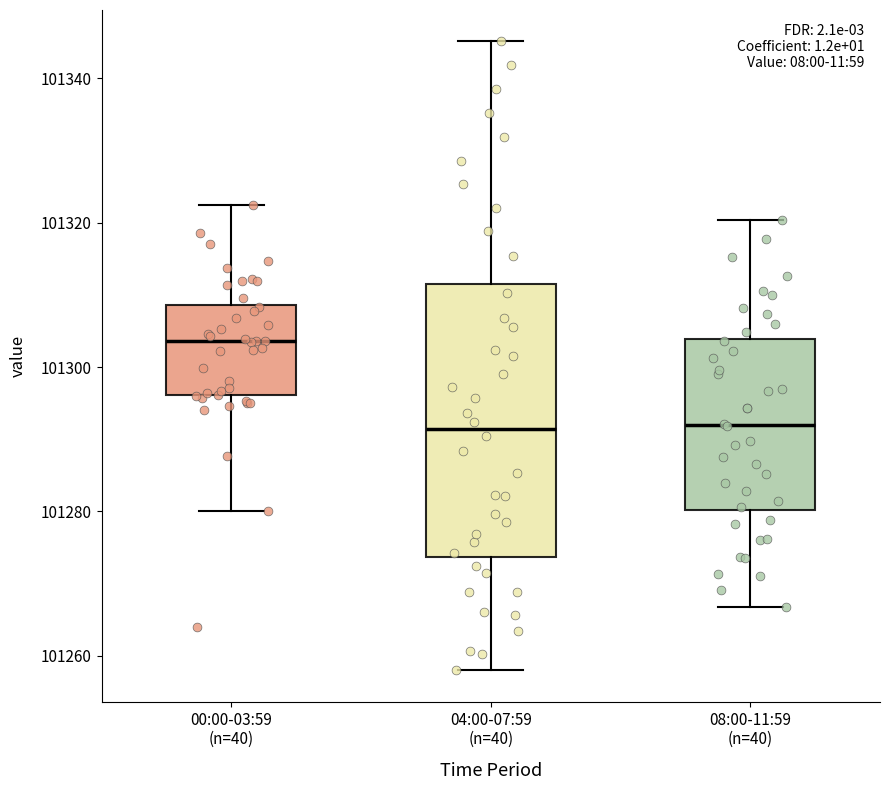

Which box's median line is the highest?

00:00-03:59 (n=40)